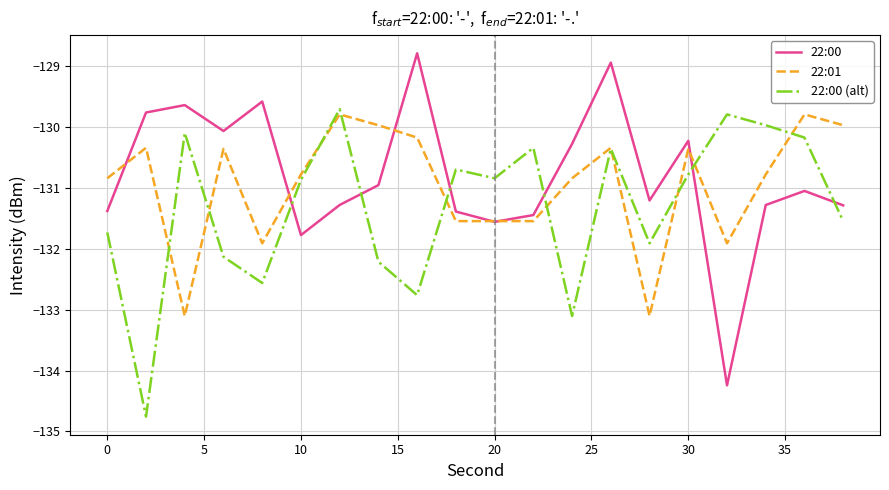

After their last crossing, which series has the higher values: 22:00 (alt) or 22:00?

22:00